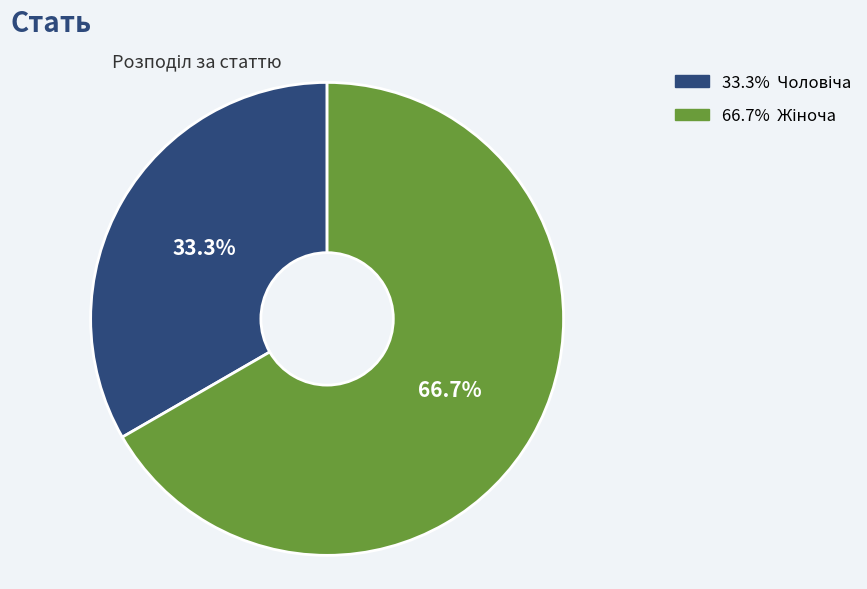

Does any single category account for the majority?

Yes